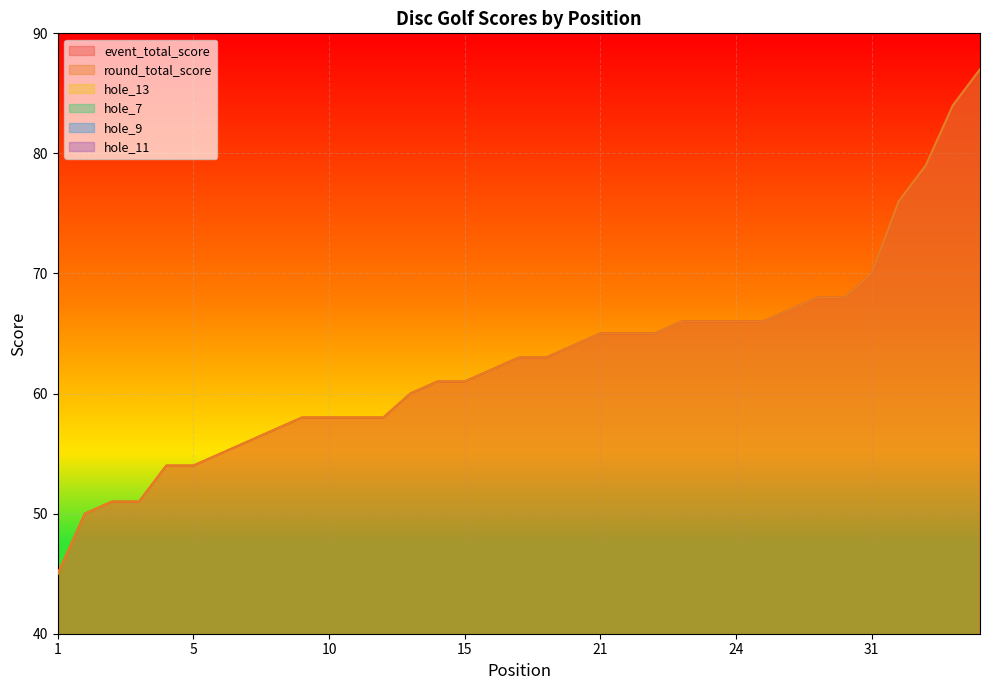

Does the chart display data point markers on the line(s)?

No